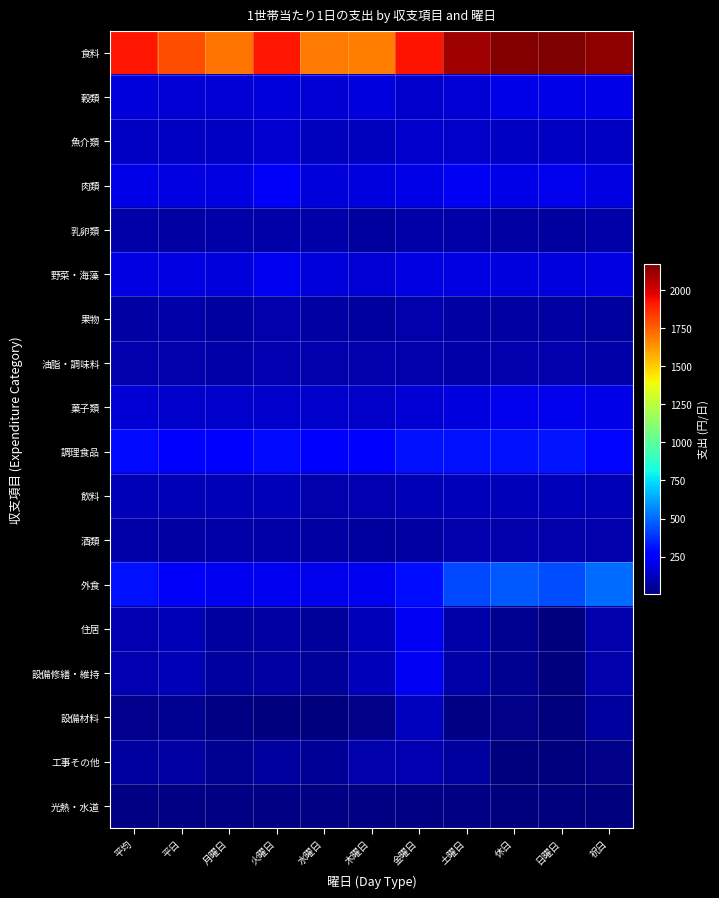

Reading left to right, what are all the values shown in this chart?

食料: 平均=1916.0	平日=1788.0	月曜日=1707.7	火曜日=1917.0	水曜日=1691.7	木曜日=1683.1	金曜日=1928.0	土曜日=2106.3	休日=2157.0	日曜日=2167.9	祝日=2135.1
穀類: 平均=175.4	平日=169.0	月曜日=169.6	火曜日=178.7	水曜日=168.0	木曜日=181.8	金曜日=148.2	土曜日=163.9	休日=203.2	日曜日=204.1	祝日=201.4
魚介類: 平均=137.3	平日=136.6	月曜日=130.4	火曜日=157.4	水曜日=122.8	木曜日=121.3	金曜日=151.2	土曜日=141.6	休日=135.5	日曜日=137.7	祝日=131.1
肉類: 平均=201.8	平日=196.2	月曜日=188.8	火曜日=233.0	水曜日=172.1	木曜日=185.0	金曜日=203.5	土曜日=224.6	休日=205.2	日曜日=210.3	祝日=195.0
乳卵類: 平均=79.5	平日=78.3	月曜日=79.7	火曜日=82.1	水曜日=79.0	木曜日=68.4	金曜日=83.2	土曜日=82.1	休日=72.9	日曜日=69.8	祝日=79.1
野菜・海藻: 平均=189.3	平日=188.9	月曜日=178.4	火曜日=221.7	水曜日=178.7	木曜日=170.1	金曜日=196.0	土曜日=191.8	休日=187.8	日曜日=187.0	祝日=189.5
果物: 平均=77.3	平日=79.3	月曜日=69.4	火曜日=92.9	水曜日=77.9	木曜日=67.1	金曜日=87.2	土曜日=73.9	休日=72.3	日曜日=74.4	祝日=68.0
油脂・調味料: 平均=89.0	平日=89.7	月曜日=83.4	火曜日=96.4	水曜日=89.0	木曜日=88.0	金曜日=90.1	土曜日=85.5	休日=88.8	日曜日=93.6	祝日=79.1
菓子類: 平均=168.2	平日=152.2	月曜日=149.9	火曜日=152.8	水曜日=148.9	木曜日=138.5	金曜日=170.2	土曜日=188.5	休日=209.3	日曜日=211.9	祝日=204.2
調理食品: 平均=294.1	平日=281.2	月曜日=254.3	火曜日=290.4	水曜日=272.1	木曜日=272.5	金曜日=308.7	土曜日=314.5	休日=311.3	日曜日=323.7	祝日=286.4
飲料: 平均=111.7	平日=106.2	月曜日=107.9	火曜日=115.2	水曜日=95.4	木曜日=102.3	金曜日=111.8	土曜日=116.2	休日=115.2	日曜日=119.7	祝日=106.1
酒類: 平均=81.1	平日=76.0	月曜日=81.2	火曜日=81.0	水曜日=76.6	木曜日=67.5	金曜日=75.9	土曜日=90.3	休日=92.6	日曜日=95.1	祝日=87.6
外食: 平均=311.2	平日=234.5	月曜日=214.7	火曜日=215.3	水曜日=211.2	木曜日=220.7	金曜日=301.9	土曜日=433.4	休日=462.9	日曜日=440.6	祝日=507.6
住居: 平均=97.0	平日=111.0	月曜日=61.9	火曜日=72.0	水曜日=57.9	木曜日=117.4	金曜日=225.3	土曜日=83.1	休日=37.6	日曜日=8.9	祝日=95.0
設備修繕・維持: 平均=97.0	平日=111.0	月曜日=61.9	火曜日=72.0	水曜日=57.9	木曜日=117.4	金曜日=225.3	土曜日=83.1	休日=37.6	日曜日=8.9	祝日=95.0
設備材料: 平均=33.8	平日=39.3	月曜日=17.6	火曜日=9.3	水曜日=10.6	木曜日=27.0	金曜日=121.3	土曜日=14.5	休日=26.8	日曜日=6.4	祝日=67.6
工事その他: 平均=63.3	平日=71.7	月曜日=44.3	火曜日=62.6	水曜日=47.3	木曜日=90.4	金曜日=104.0	土曜日=68.6	休日=10.8	日曜日=2.5	祝日=27.3
光熱・水道: 平均=14.9	平日=15.3	月曜日=15.0	火曜日=14.1	水曜日=17.0	木曜日=17.0	金曜日=13.1	土曜日=17.3	休日=6.6	日曜日=8.0	祝日=3.7